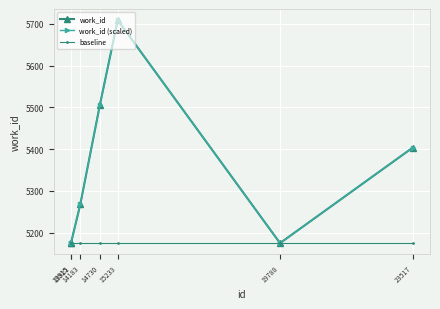

Does the chart have visible grid lines?

Yes